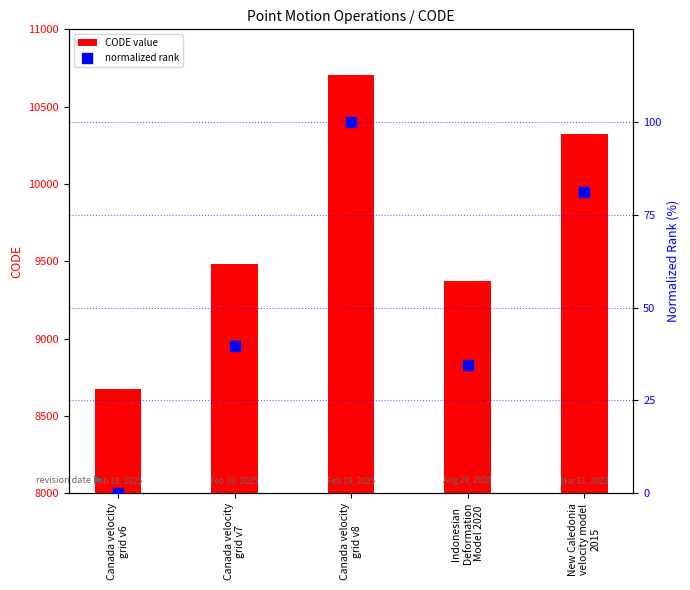

At which category is the sum across all series the highest?

Canada velocity
grid v8